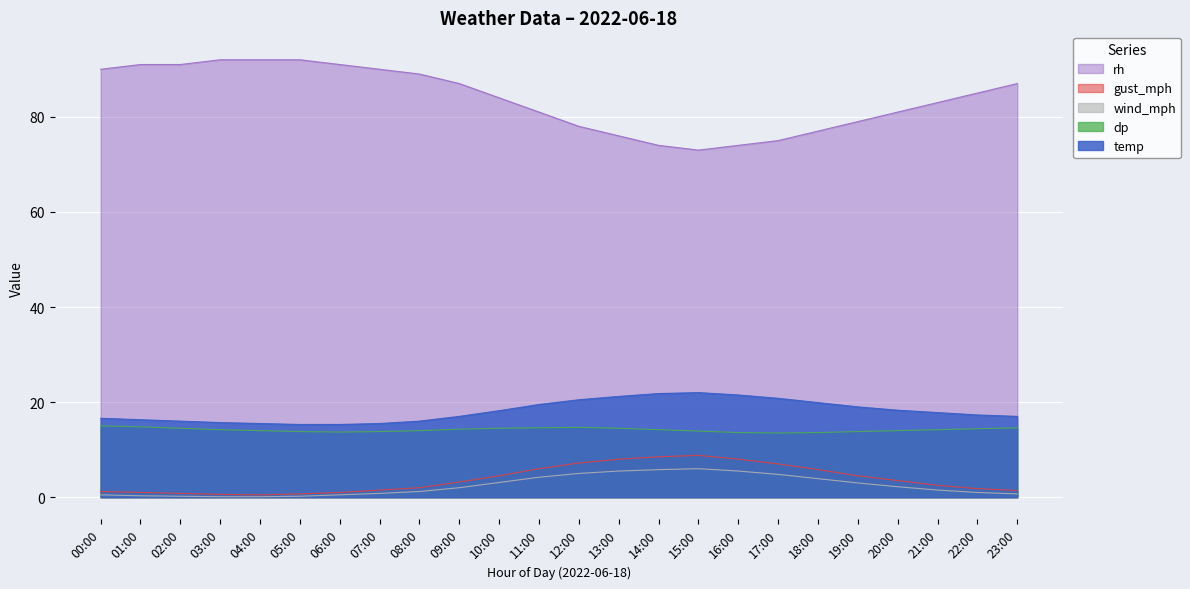

Which category has the highest value across all series?

03:00